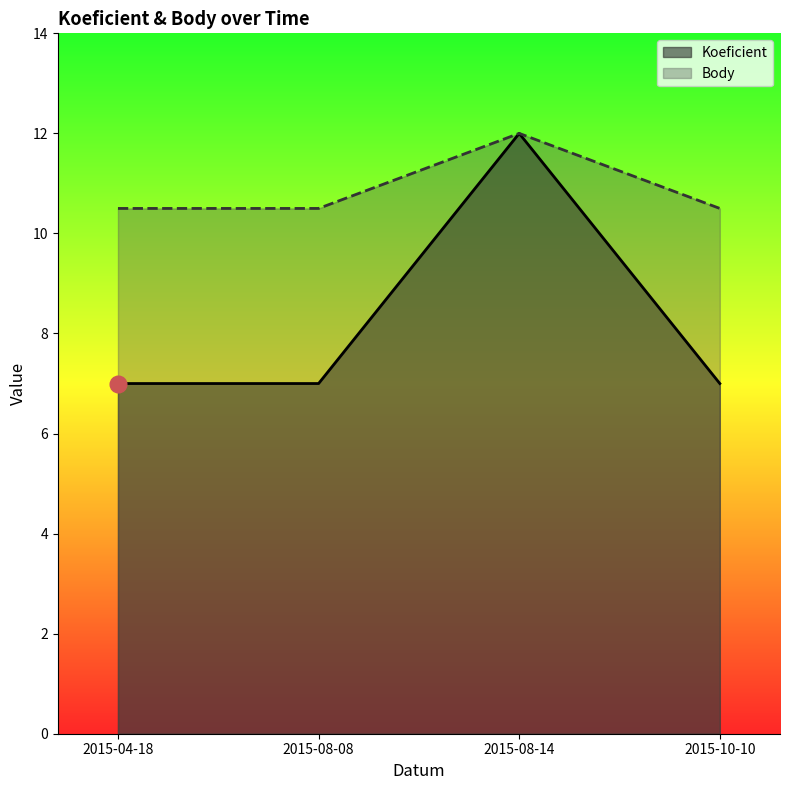

Rank the series by their maximum value, from lowest to highest.

Koeficient, Body